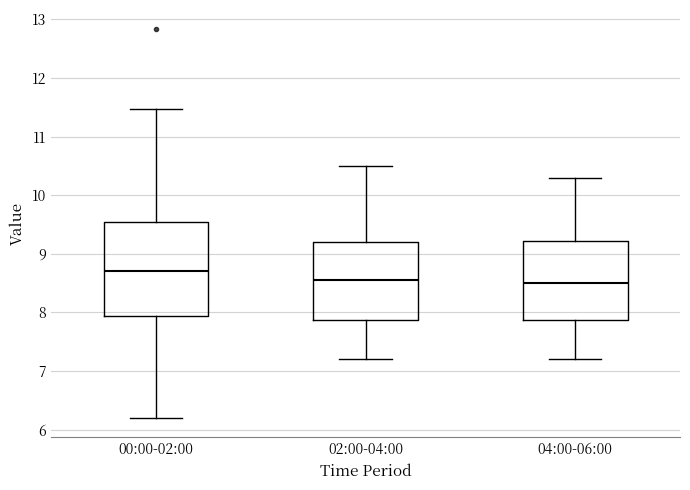

Where does the lower whisker of the box for 00:00-02:00 end on the y-axis? The values are not printed on the chart, so give them approximately, as read against the axis.

6.2